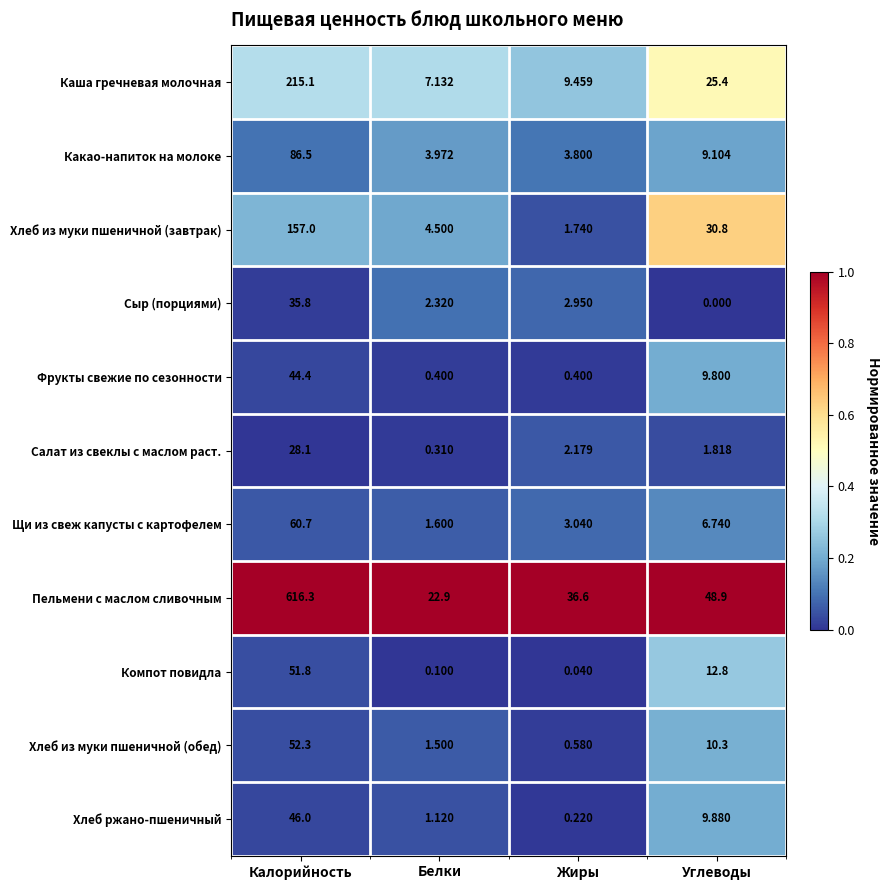

Which series has the largest total across all categories?

Пельмени с маслом сливочным